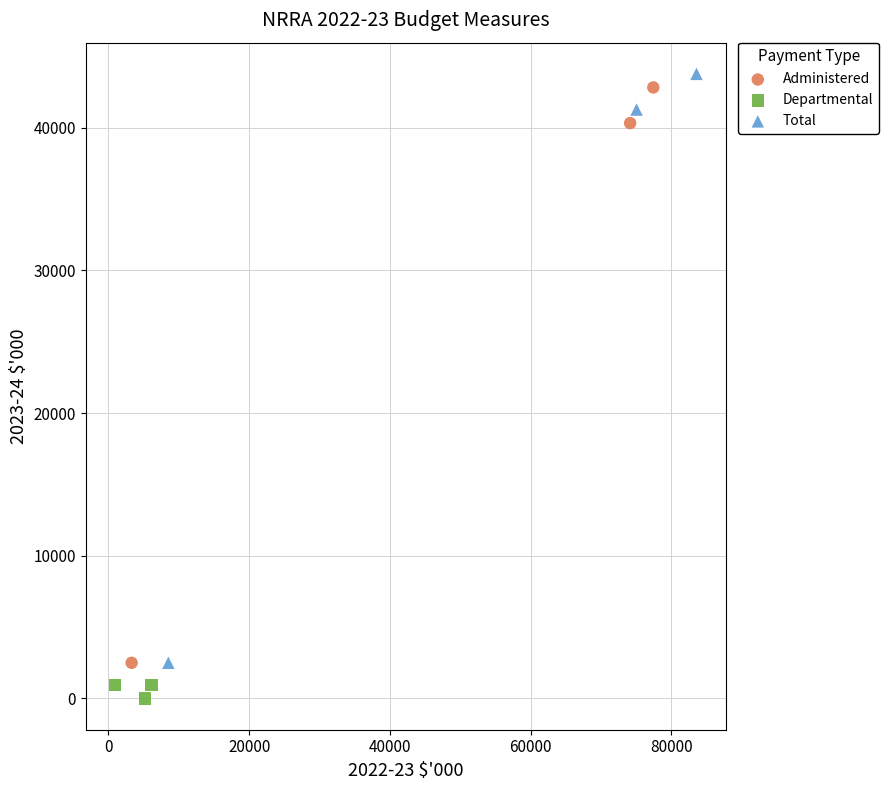

Which series has the largest Y range (max minus min)?

Total